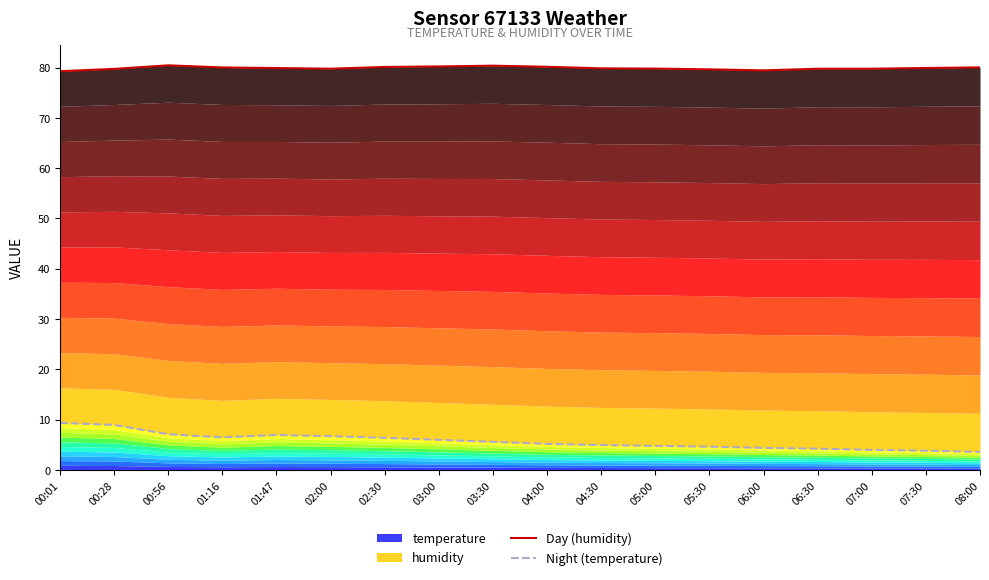

At which label is Night (temperature) closest to 6?

03:00